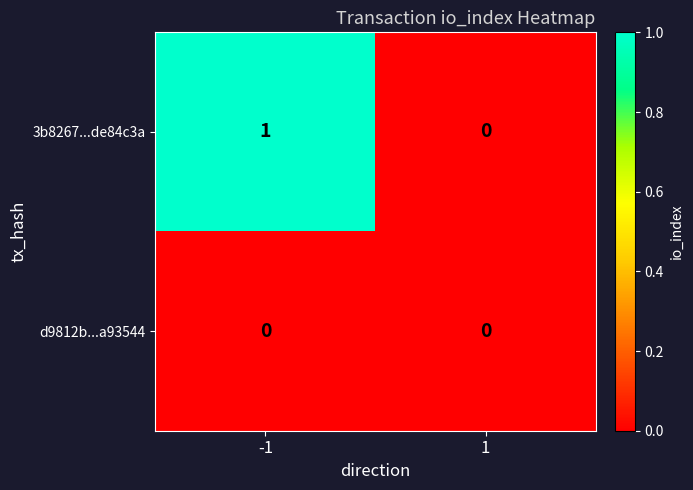

Reading left to right, what are all the values shown in this chart?

3b8267...de84c3a: 1	0
d9812b...a93544: 0	0